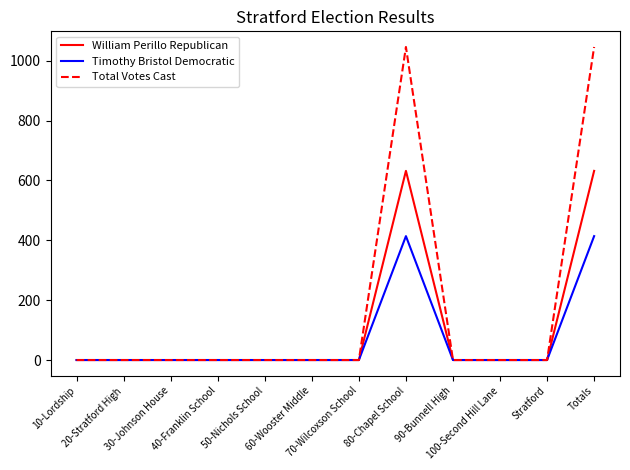

Reading left to right, what are all the values shown in this chart?

William Perillo Republican: 0	0	0	0	0	0	0	632	0	0	0	632
Timothy Bristol Democratic: 0	0	0	0	0	0	0	414	0	0	0	414
Total Votes Cast: 0	0	0	0	0	0	0	1046	0	0	0	1046